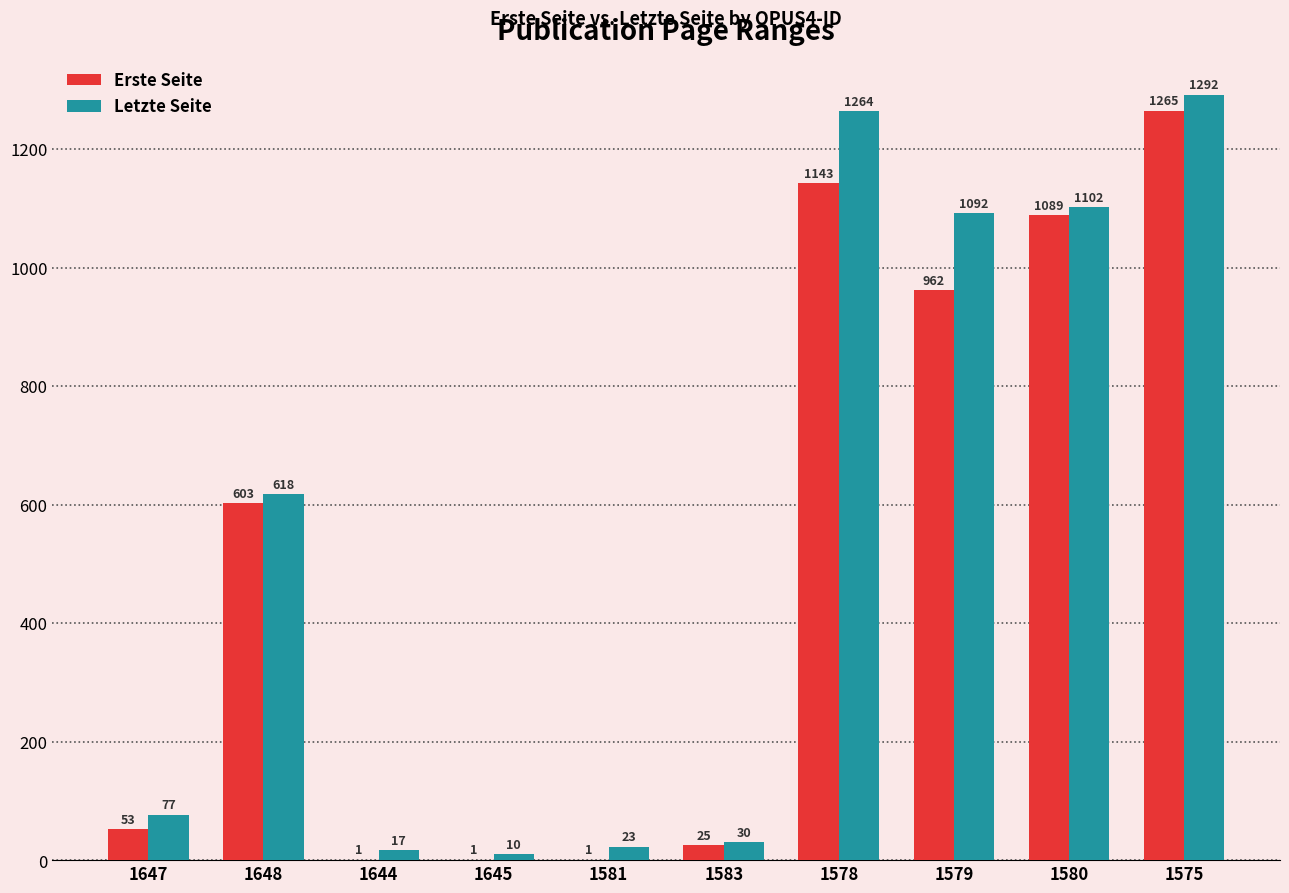

Reading right to left, extract all data points from this chart.

Erste Seite: 1575=1265	1580=1089	1579=962	1578=1143	1583=25	1581=1	1645=1	1644=1	1648=603	1647=53
Letzte Seite: 1575=1292	1580=1102	1579=1092	1578=1264	1583=30	1581=23	1645=10	1644=17	1648=618	1647=77